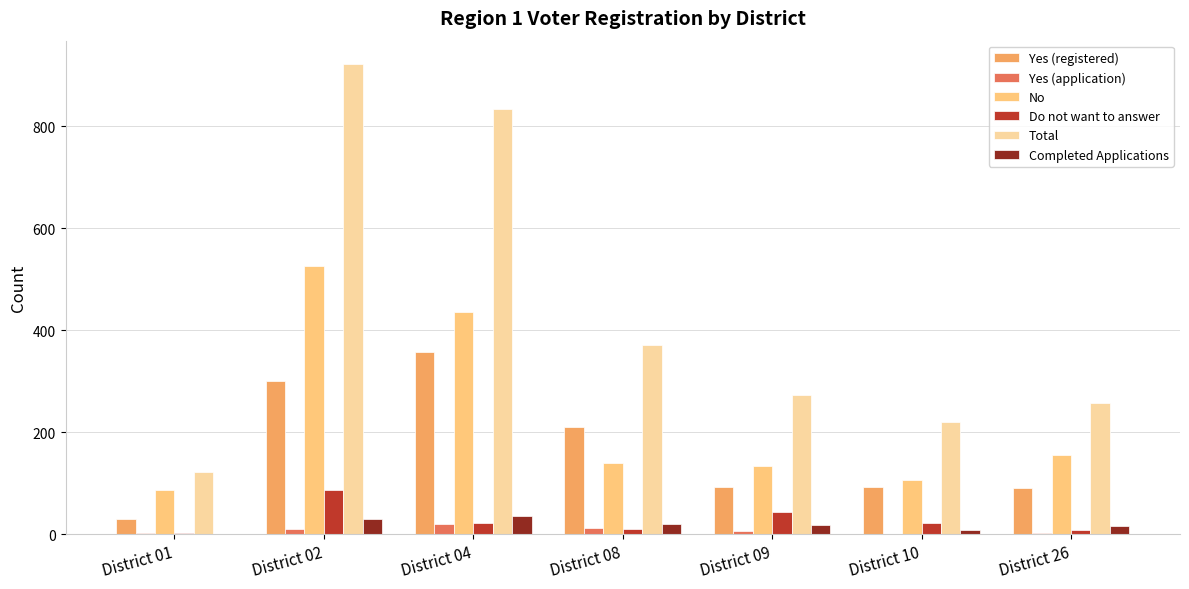

At which category is the sum across all series the highest?

District 02